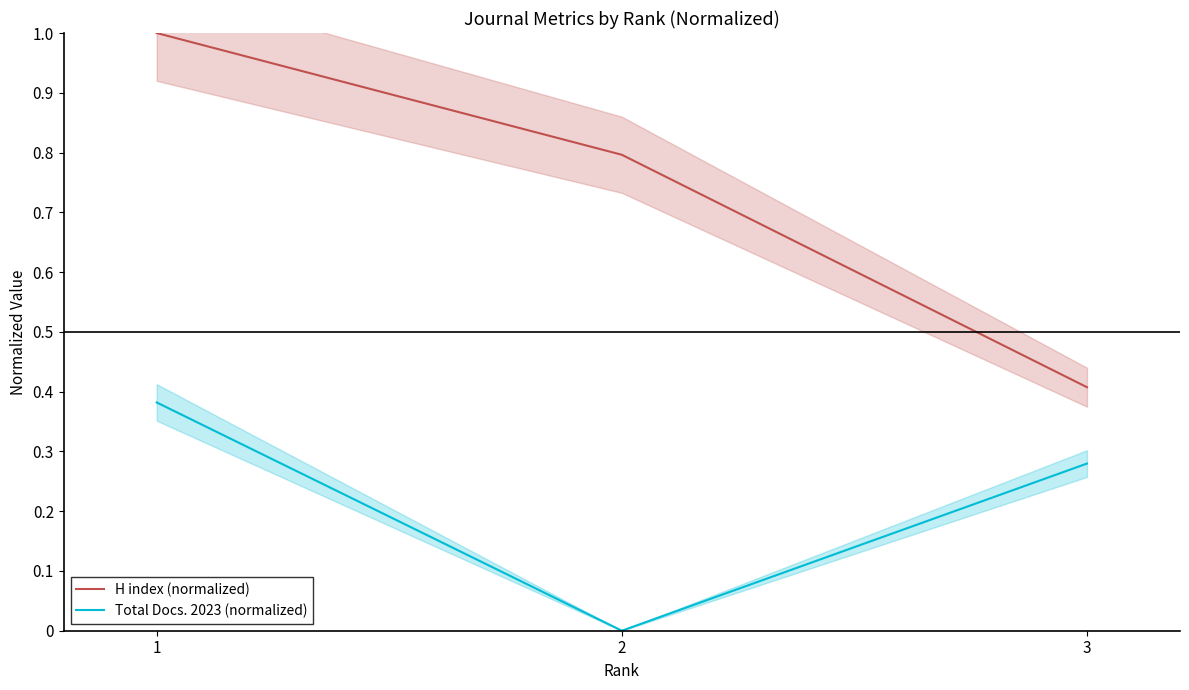

Rank the series by their average value, from highest to lowest.

H index (normalized), Total Docs. 2023 (normalized)